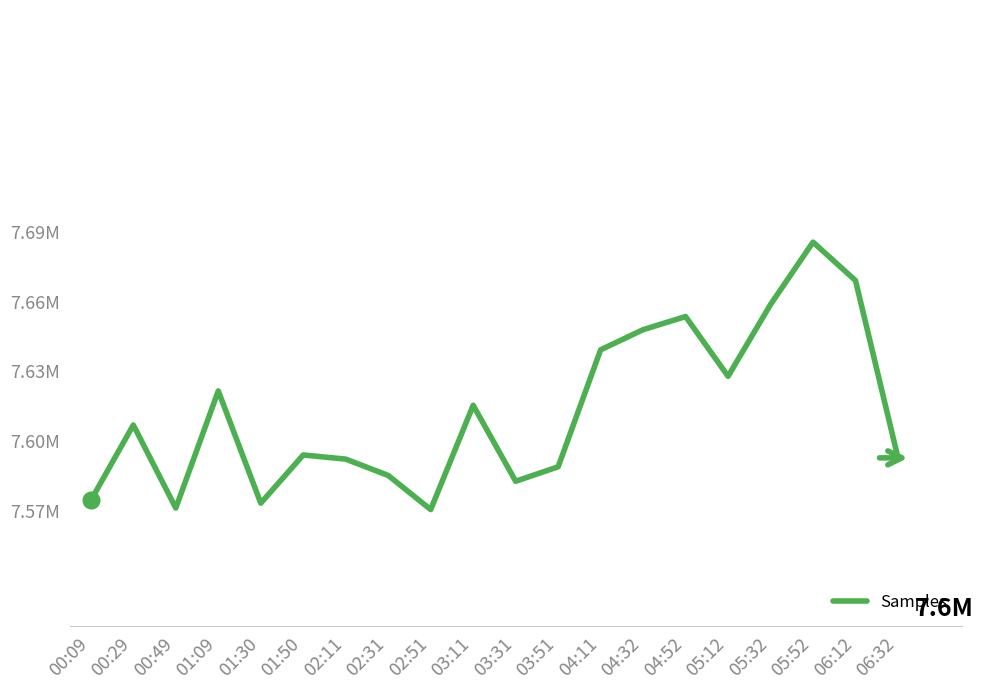

What is the minimum value shown in the chart?

7570426